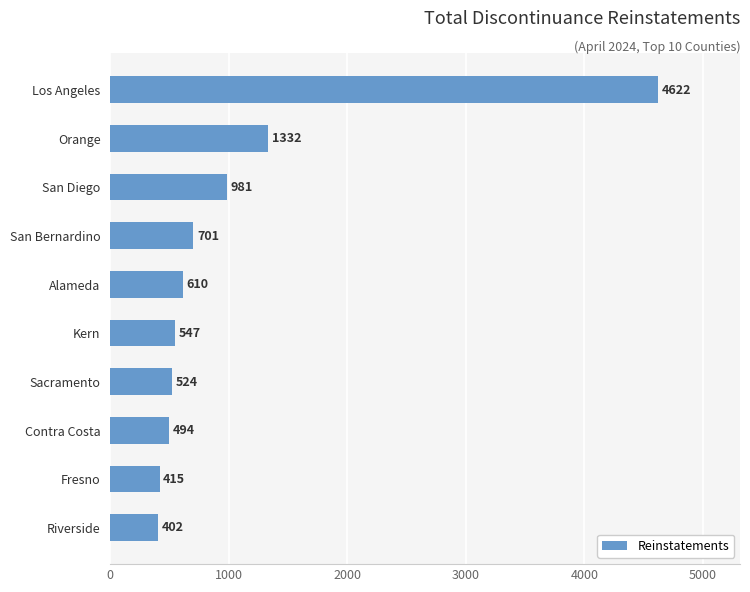

What is the difference between the second highest and minimum values?

930